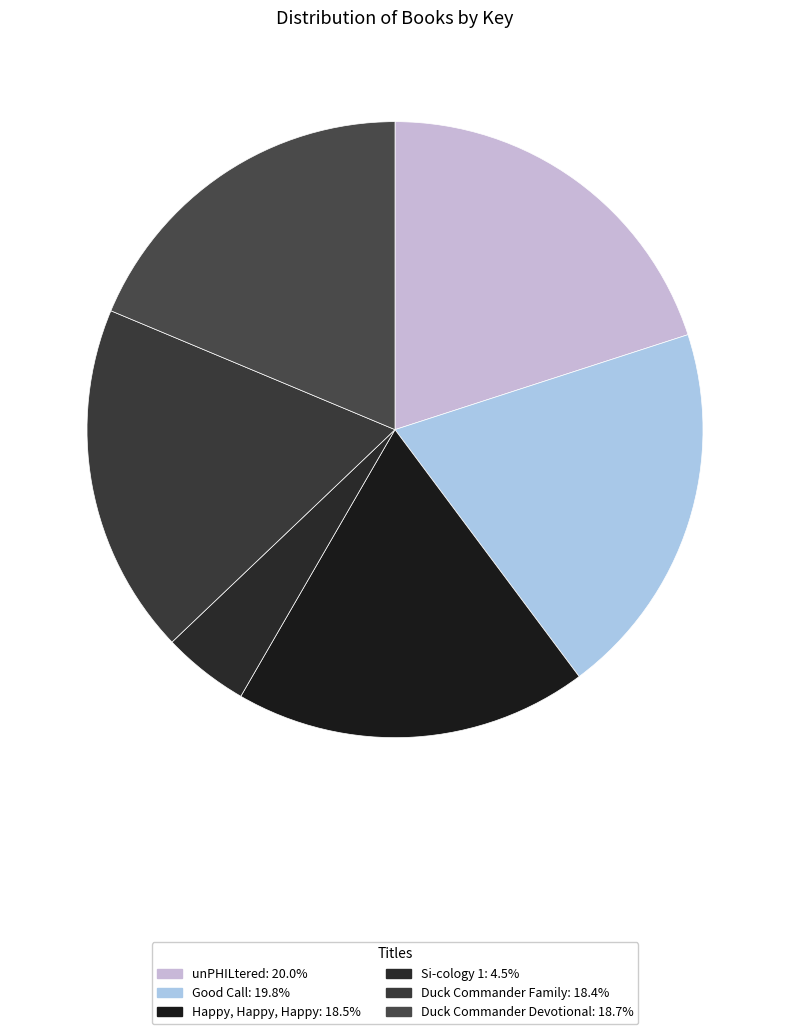

Between Duck Commander Devotional and Happy, Happy, Happy, which is larger?

Duck Commander Devotional